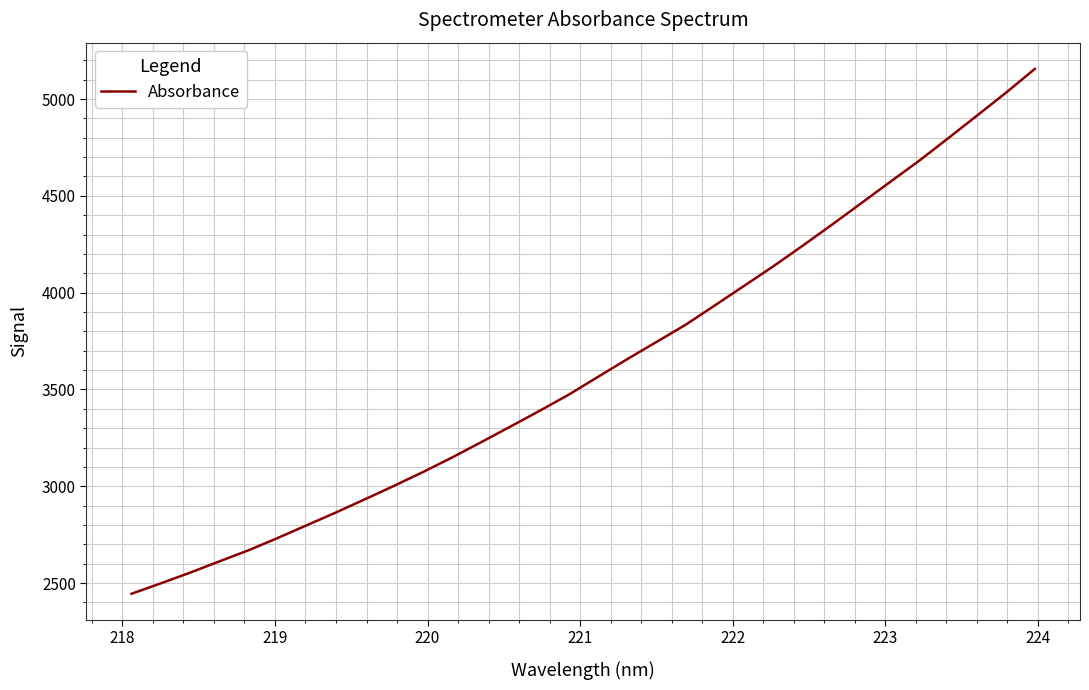

What is the minimum value shown in the chart?

2445.1